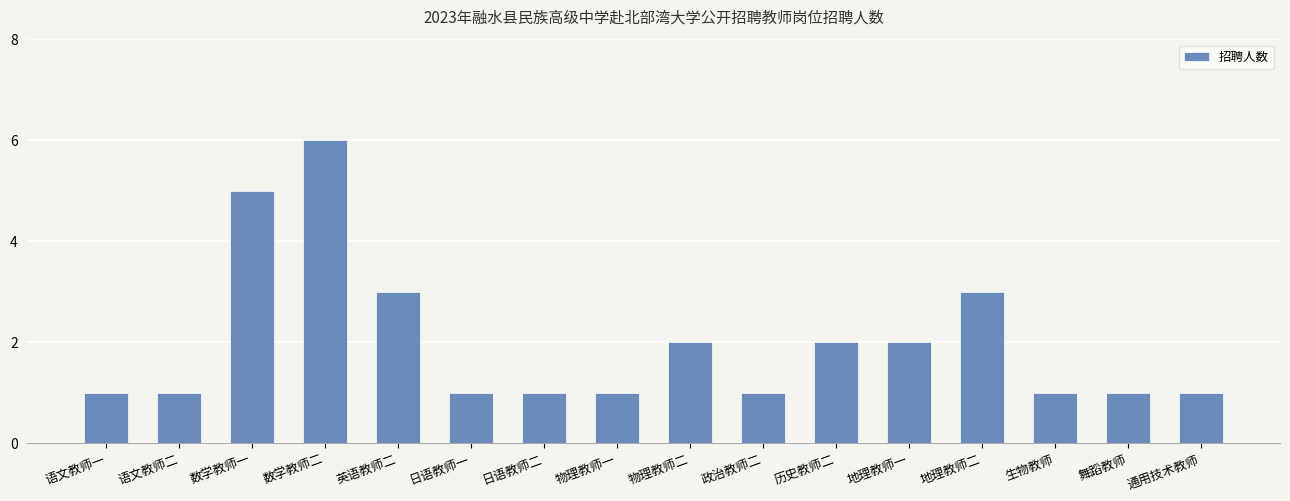

Which has a higher value, 地理教师一 or 数学教师二?

数学教师二